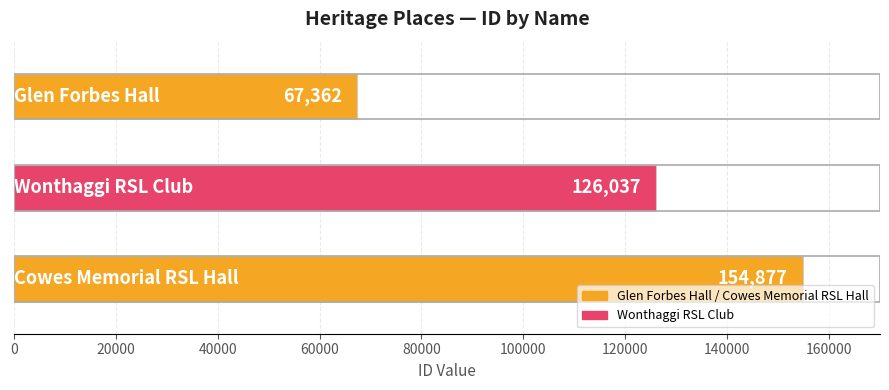

What is the greatest value displayed?

154877